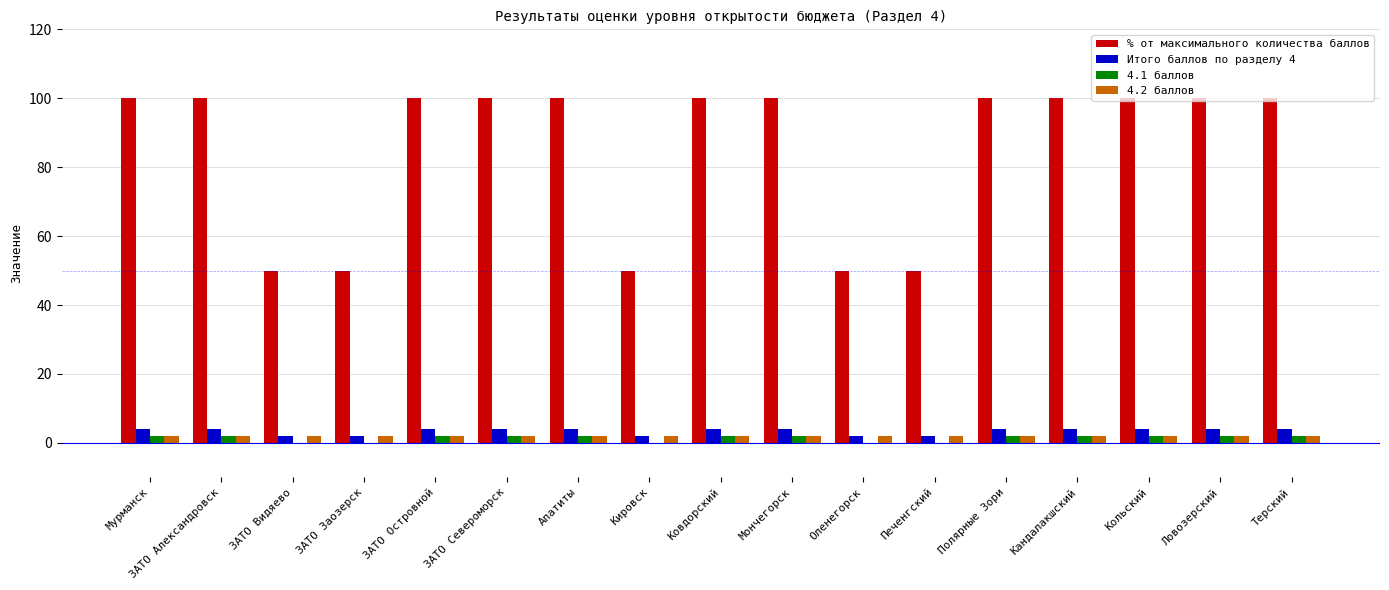

Which series has the largest total across all categories?

% от максимального количества баллов